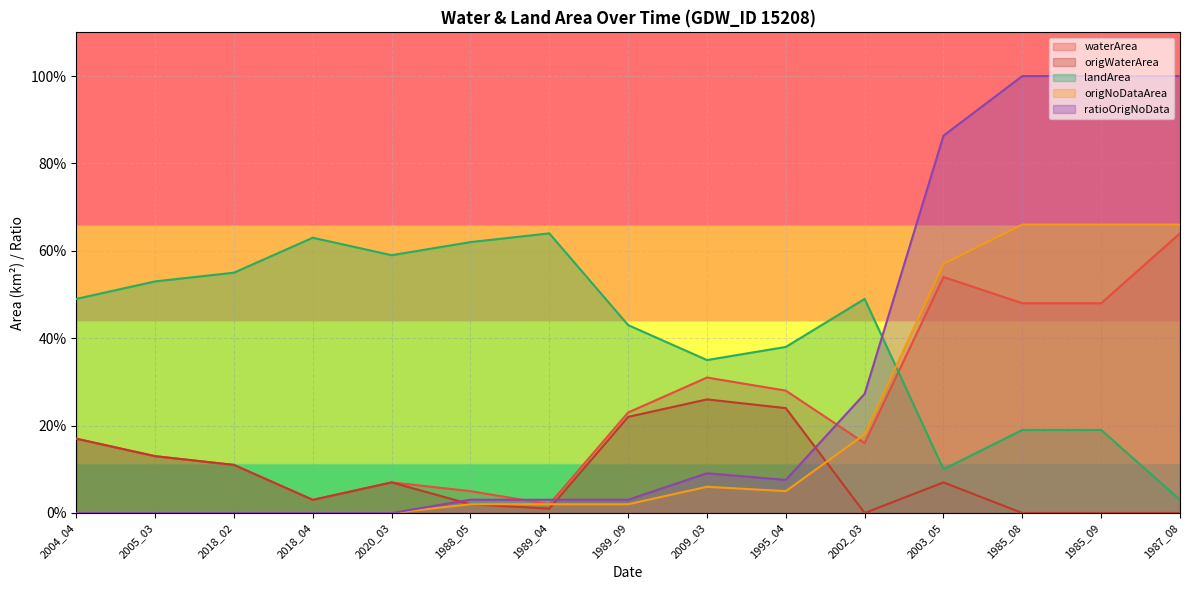

The landArea series shows 0.3 at 1988_05. True or false?

False